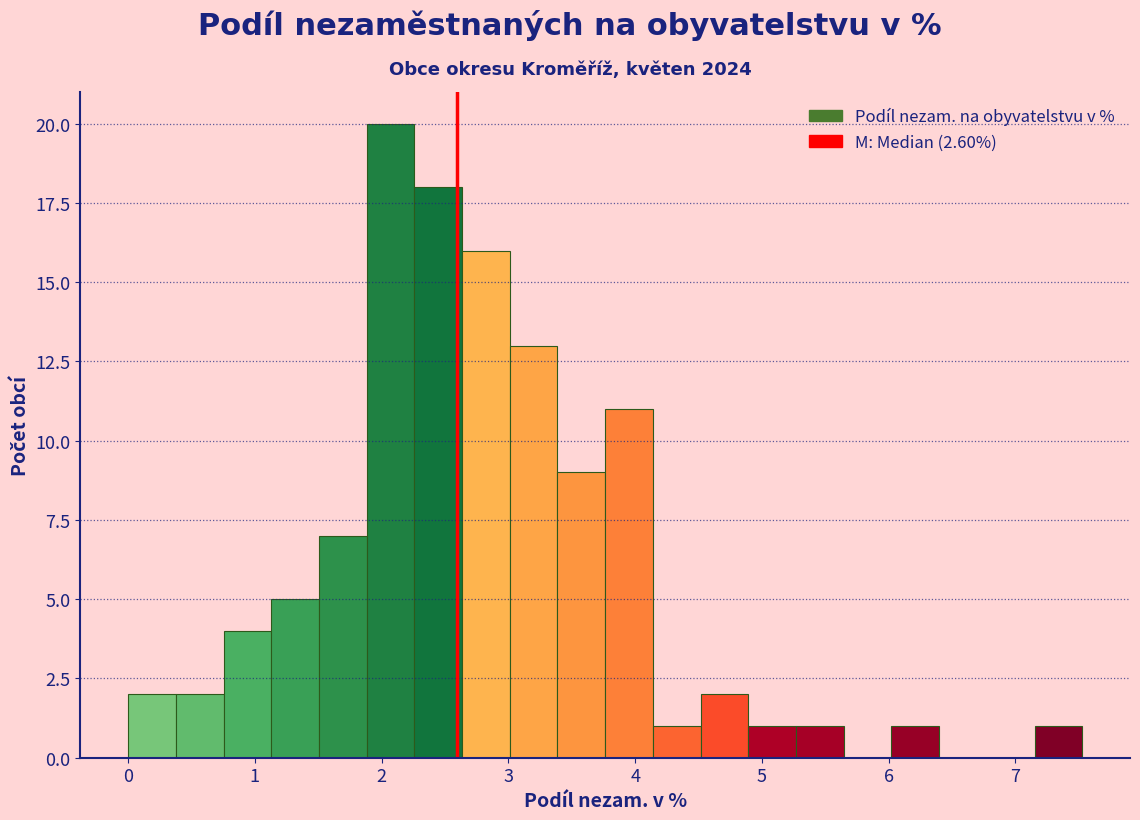

Around what value on the x-axis is the tallest bar? Give the approximate position of its centre, as read against the axis.

2.1